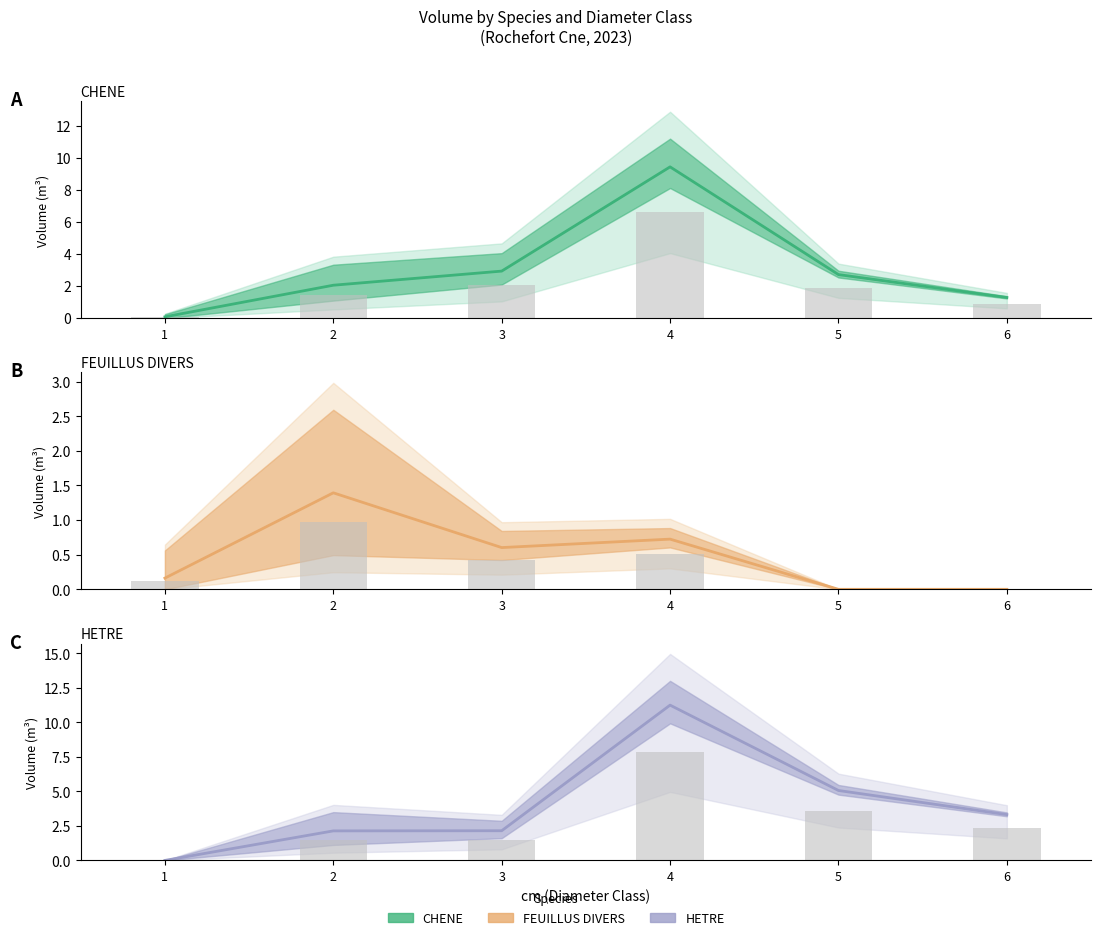

Which series has the largest total across all categories?

HETRE_produit_vtgr